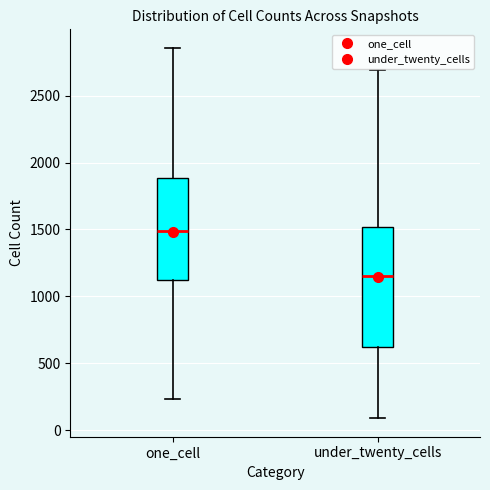

Reading left to right, transcribe this box plot: for each box, give where its median line is, the range the box spans, and where its two whiskers end, as read against the y-axis. The values are not printed on the chart, so give them approximately, as read against the axis.

one_cell: median 1500, box 1100 to 1900, whiskers 250 to 2850
under_twenty_cells: median 1150, box 600 to 1500, whiskers 100 to 2700